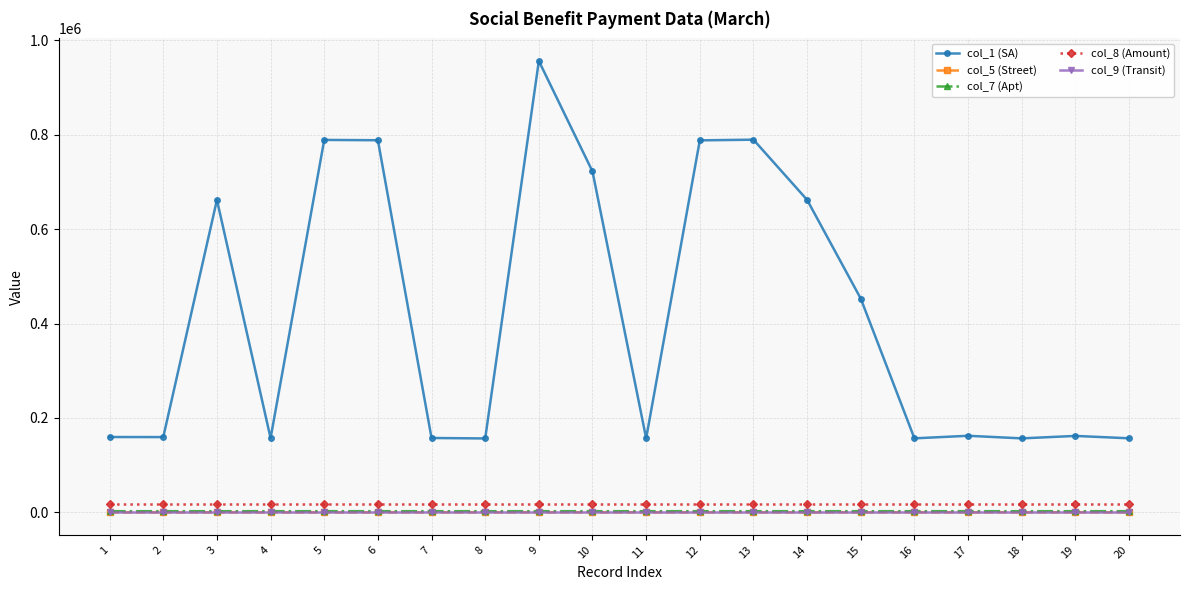

At which category is the sum across all series the highest?

9